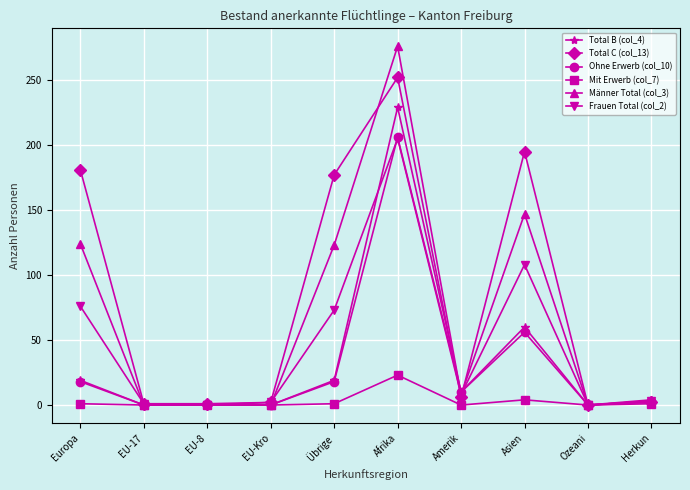

What is the difference between the maximum and minimum values in the Total B (col_4) series?

229